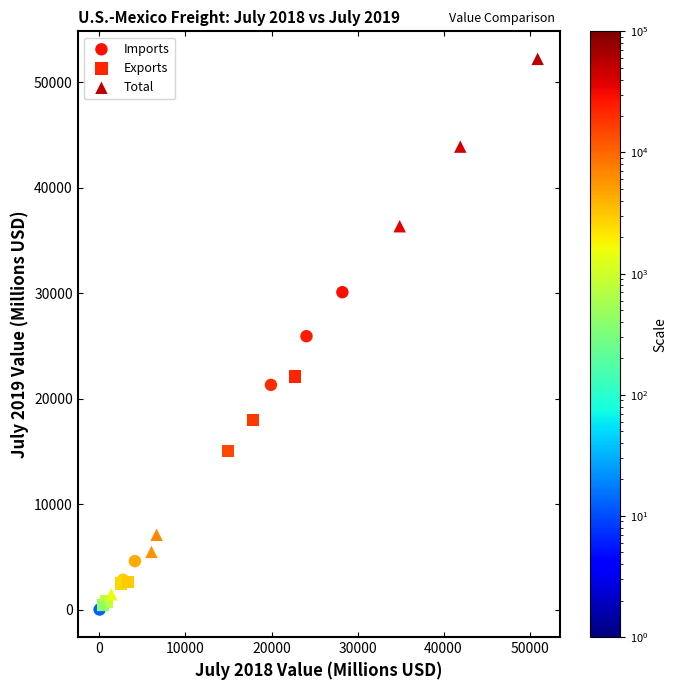

Which series has the largest Y range (max minus min)?

Total